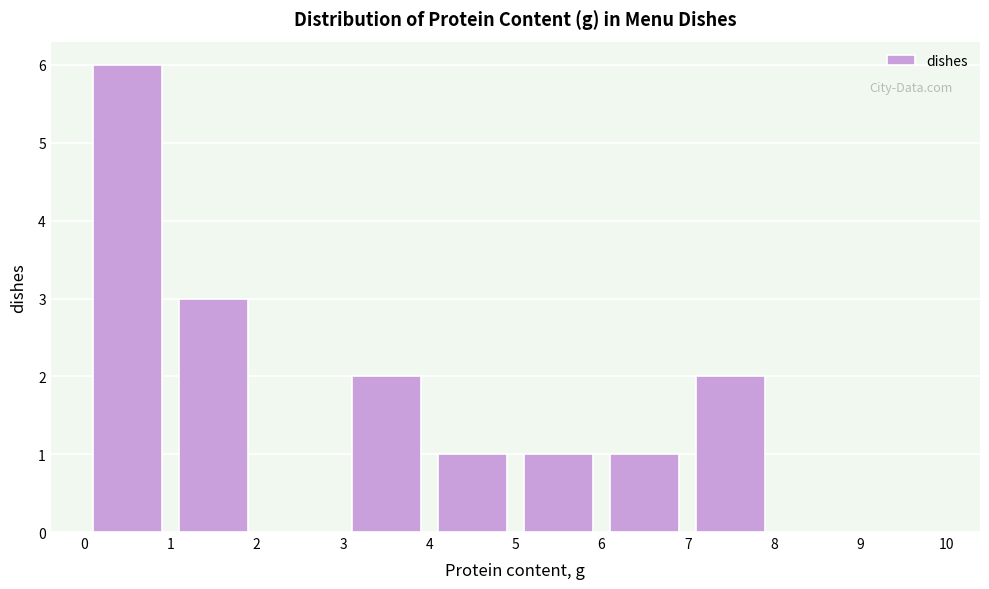

Over which range of the x-axis is the bar tallest?

0 to 1